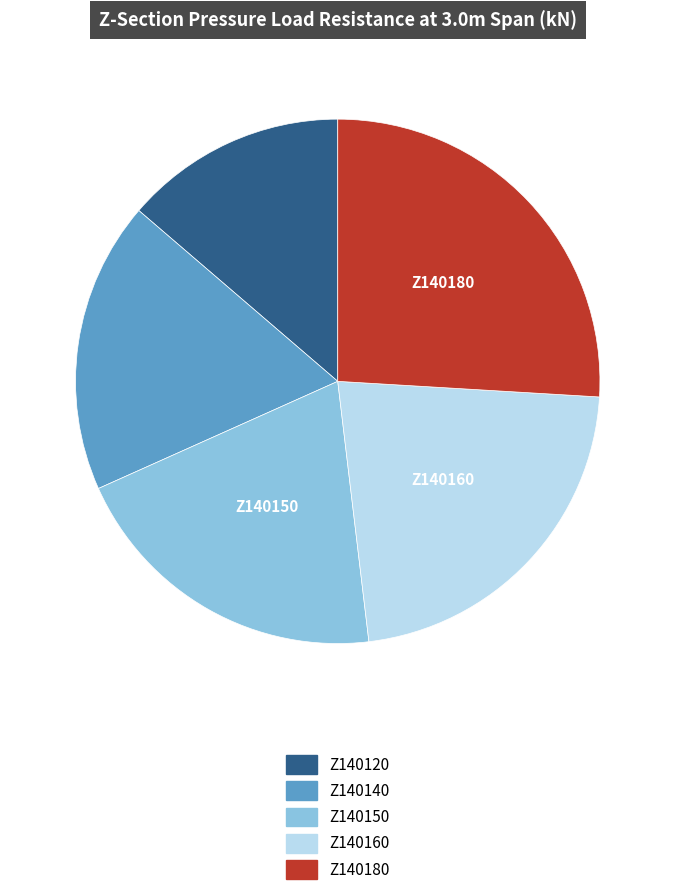

Count the number of slices in the pie.

5